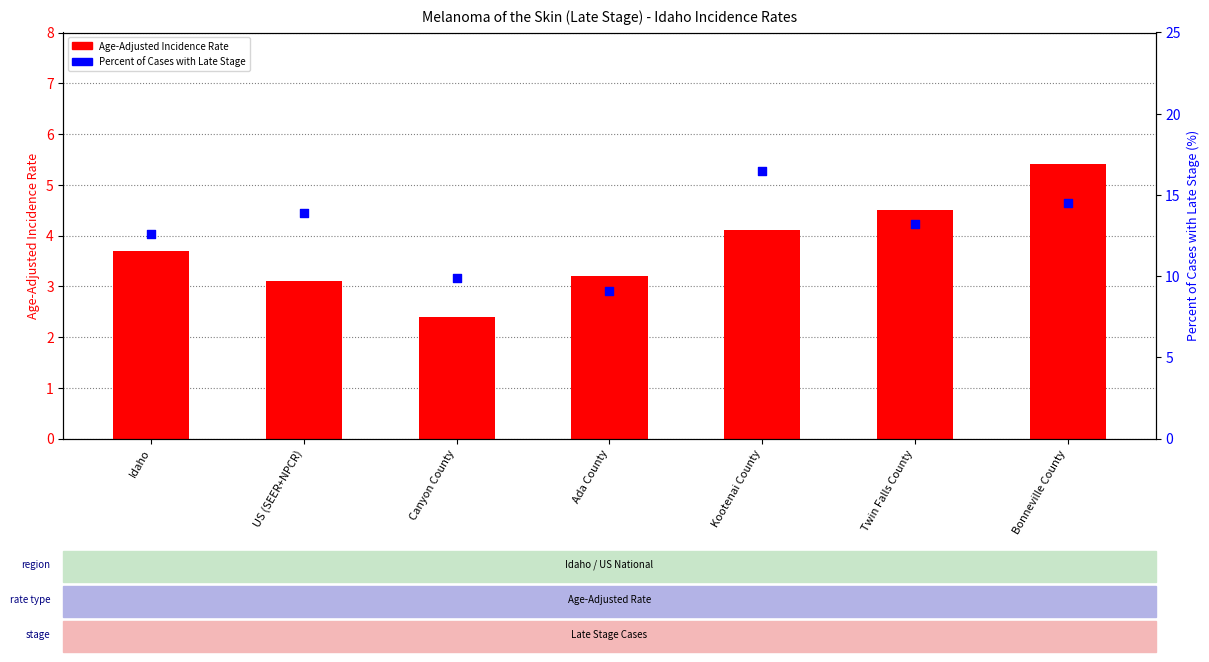

Which series has the widest spread of Y values?

Percent of Cases with Late Stage